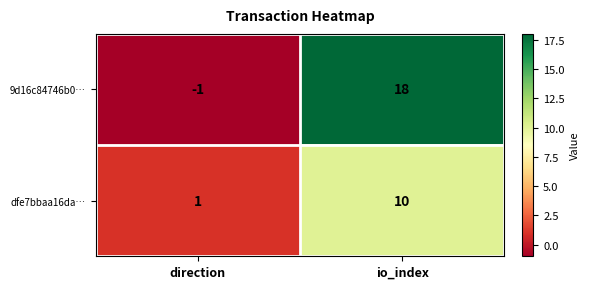

What is the difference between the maximum and minimum values in the 9d16c84746b0… series?

19